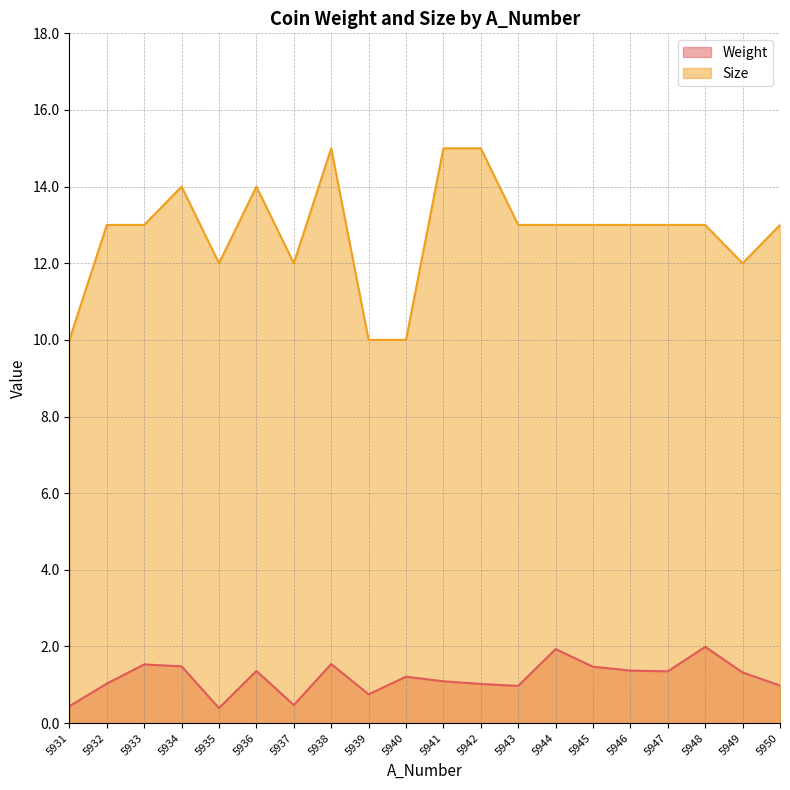

What are all the series names shown in the legend?

Weight, Size